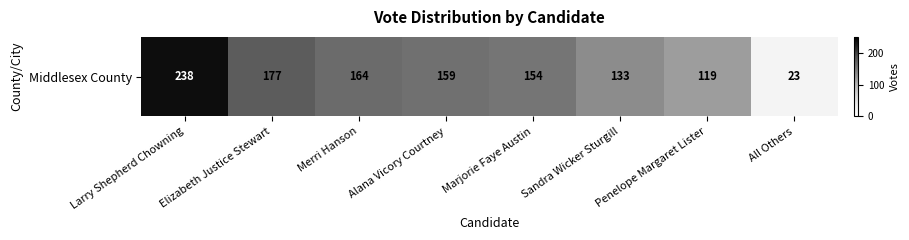

Rank the categories by value from lowest to highest.

All Others, Penelope Margaret Lister, Sandra Wicker Sturgill, Marjorie Faye Austin, Alana Vicory Courtney, Merri Hanson, Elizabeth Justice Stewart, Larry Shepherd Chowning